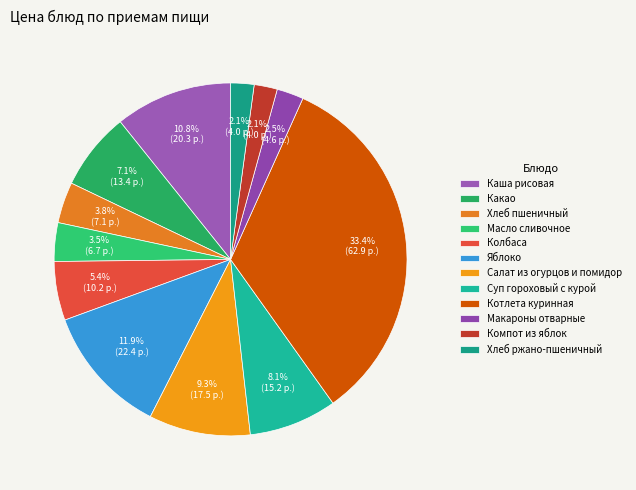

Is it true that Котлета куринная is 40% of the pie?

False